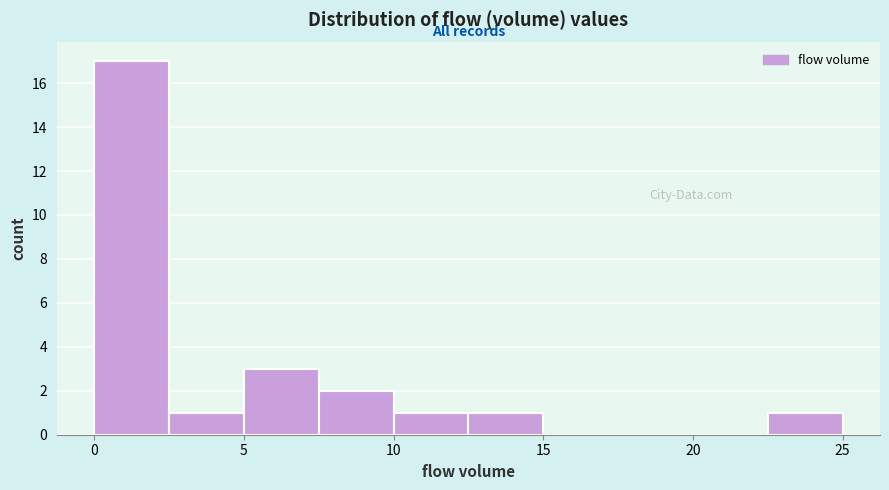

How tall is the bar that spans 0.0 to 2.5 on the x-axis? The values are not printed on the chart, so give them approximately, as read against the axis.

17